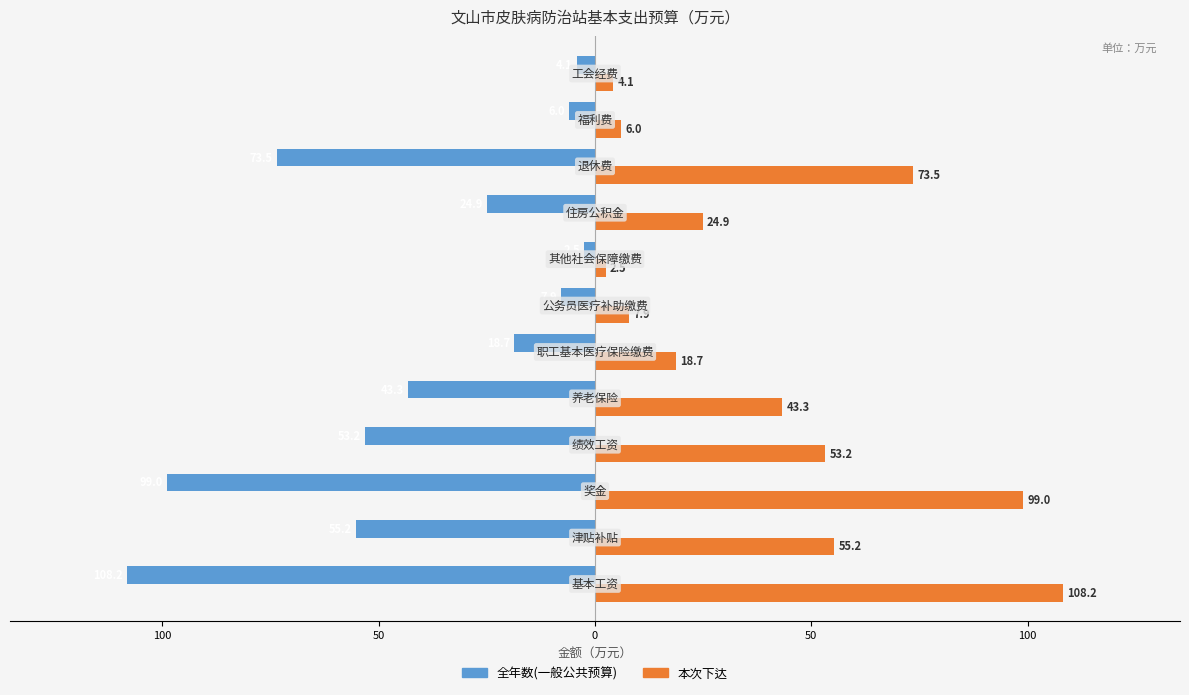

At how many categories does at least one series exceed 40?

6